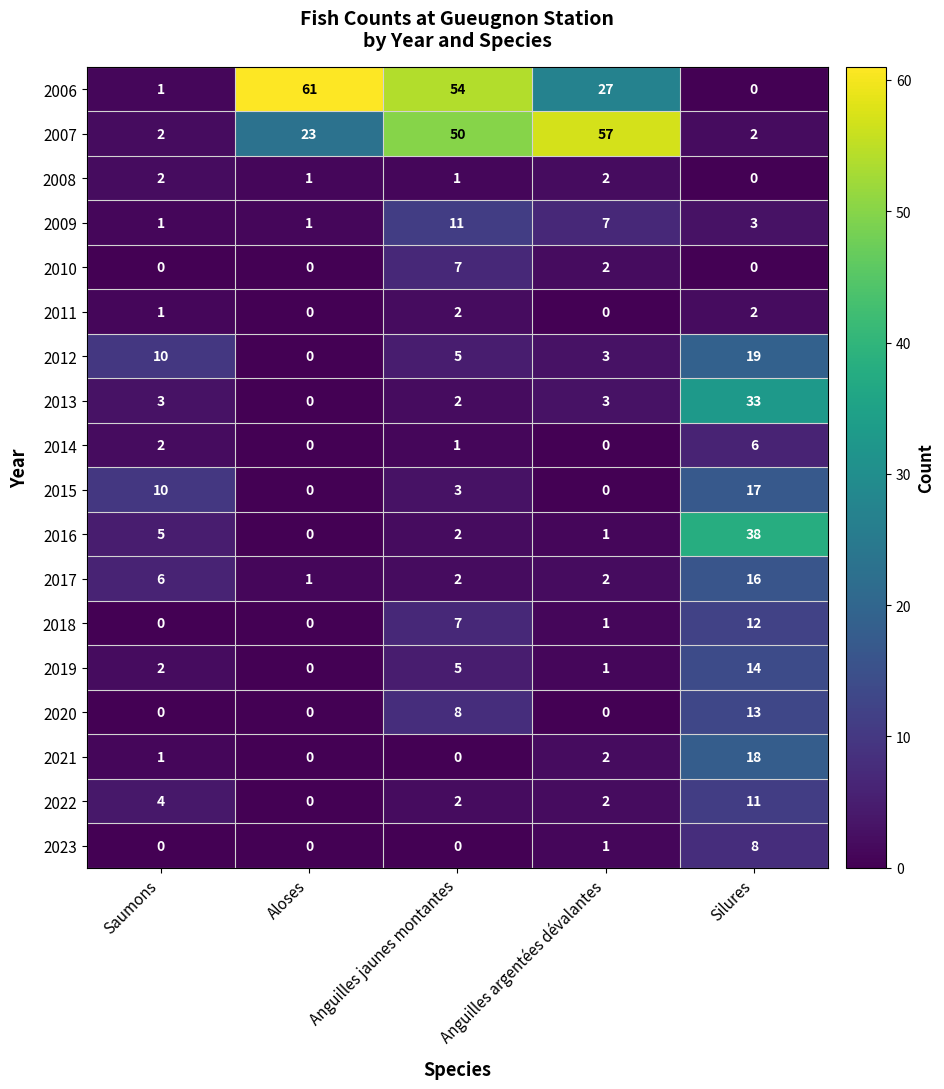

What is the average value of the 2020 series?

4